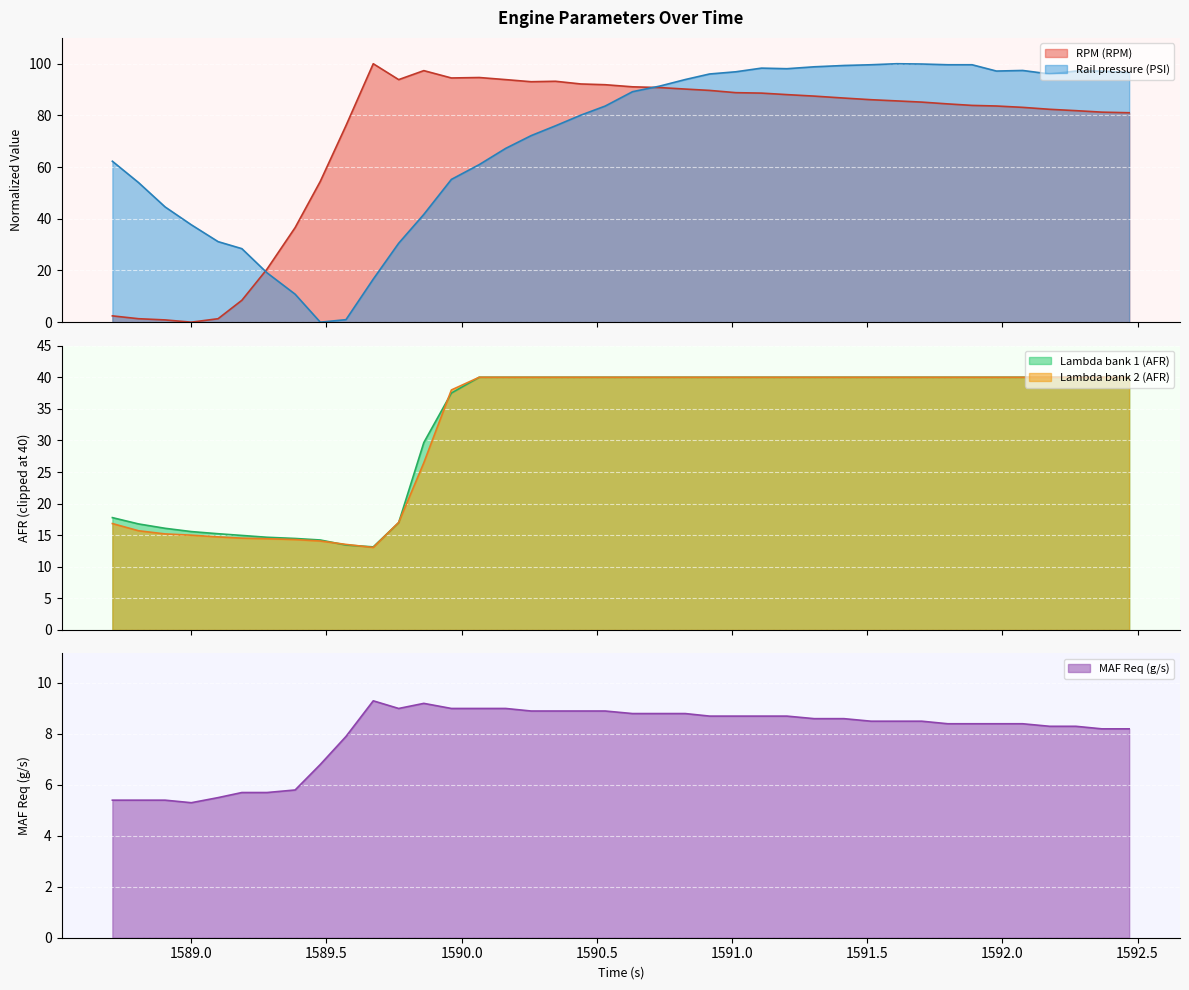

What is the highest value of the MAF Req (g/s) series?

9.3